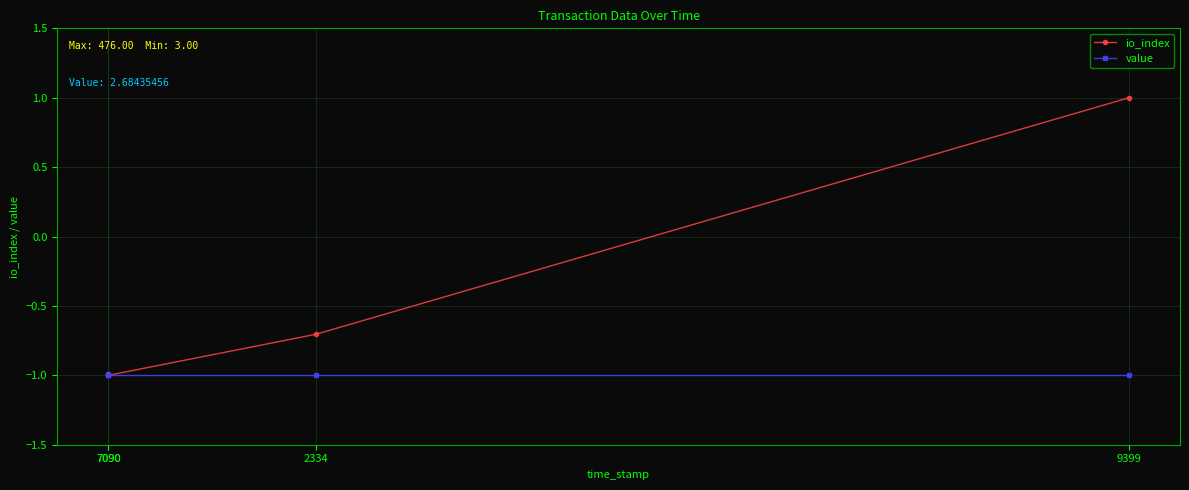

What is the value of the value point at the 2nd from the left?

-1.0